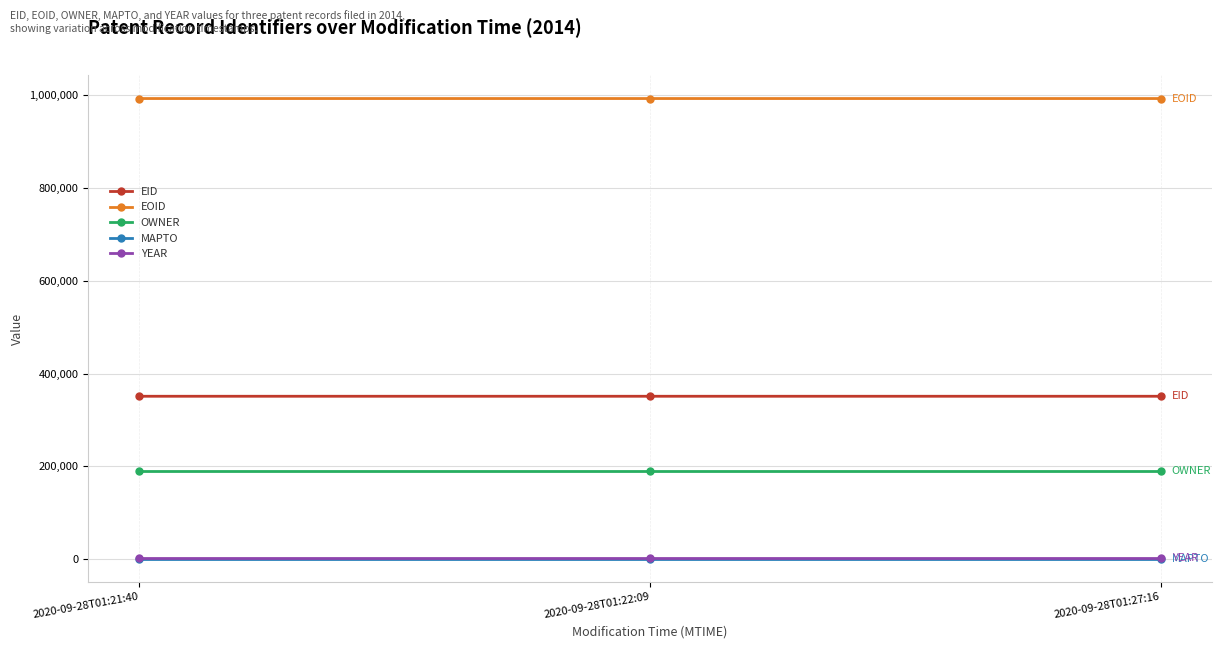

What is the label of the 1st point from the left?

2020-09-28T01:21:40